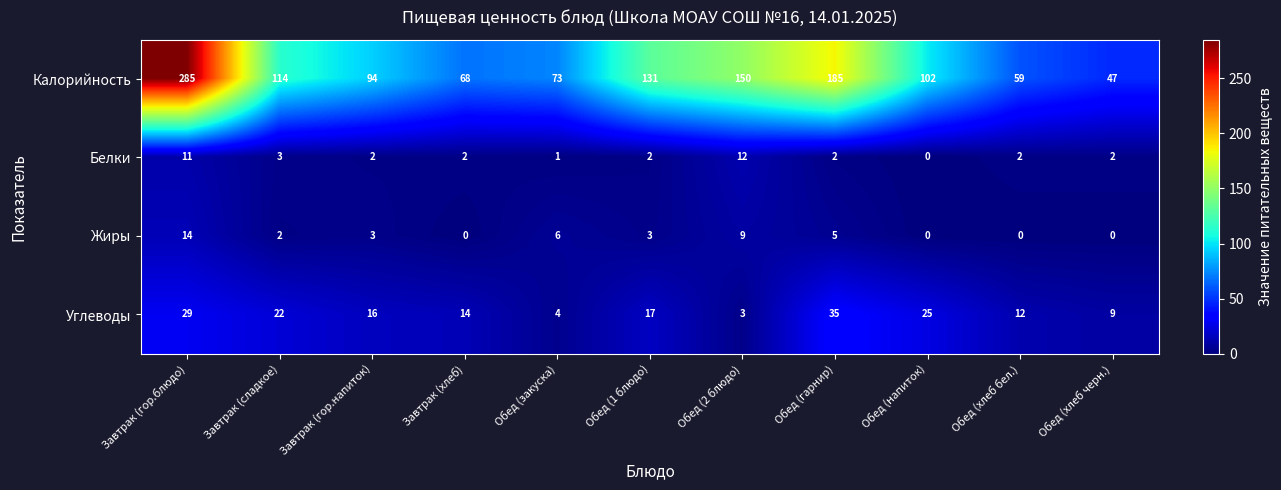

What is the spread (max minus min) of values at Обед (хлеб бел.)?

59